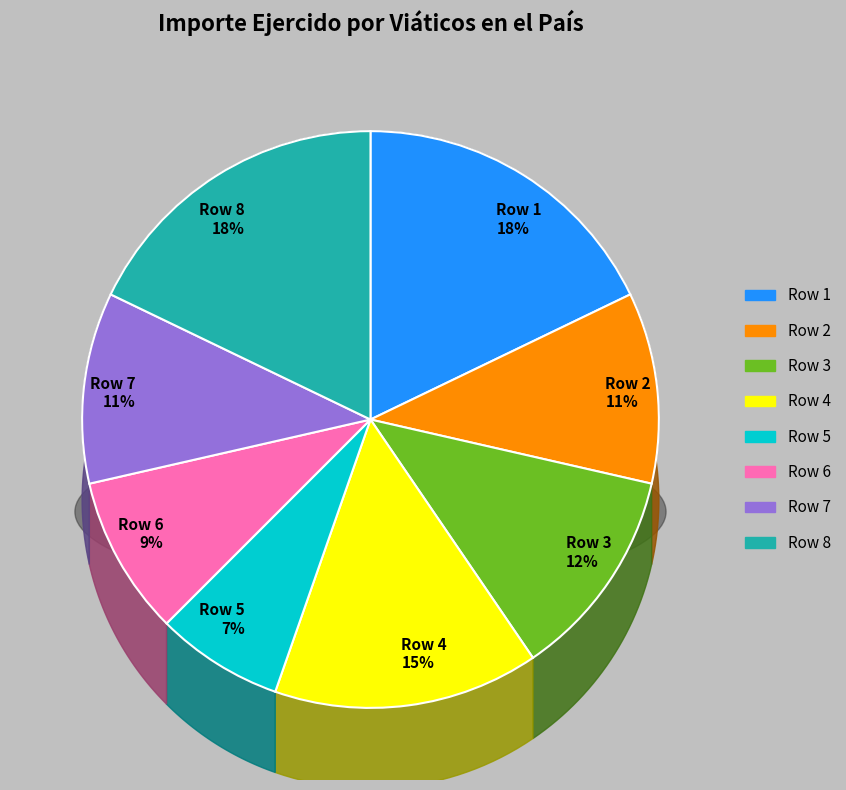

To the nearest percent, what is the average slice percentage?

12%